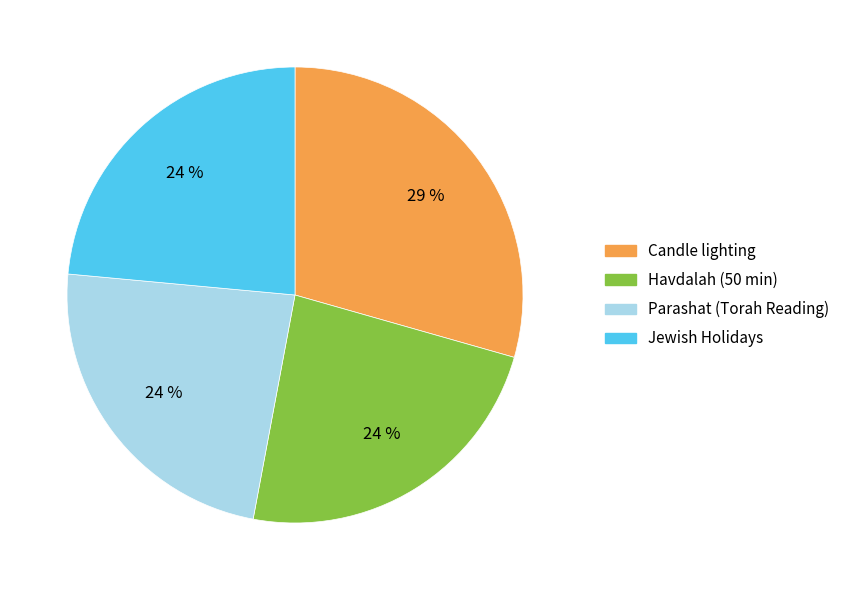

The Jewish Holidays slice represents 12% of the pie. True or false?

False